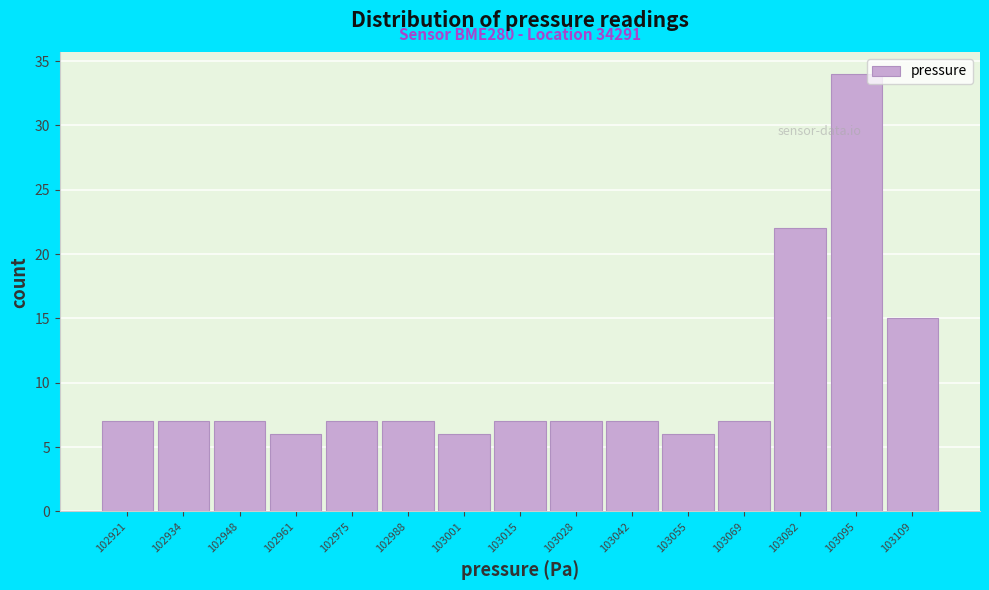

Reading left to right, extract all data points from this chart.

7	7	7	6	7	7	6	7	7	7	6	7	22	34	15